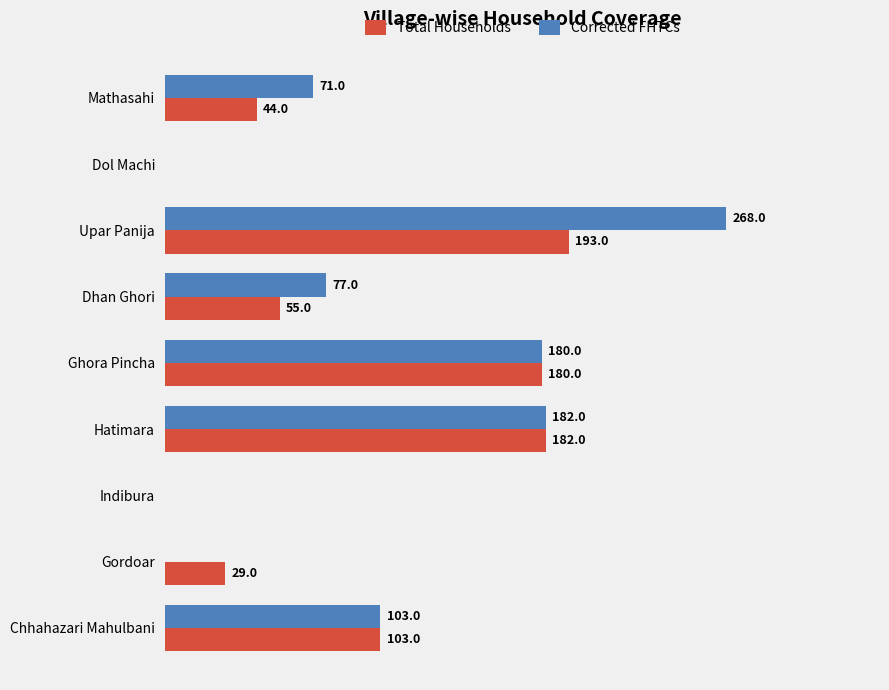

At which label is Total Households closest to 96?

Chhahazari Mahulbani